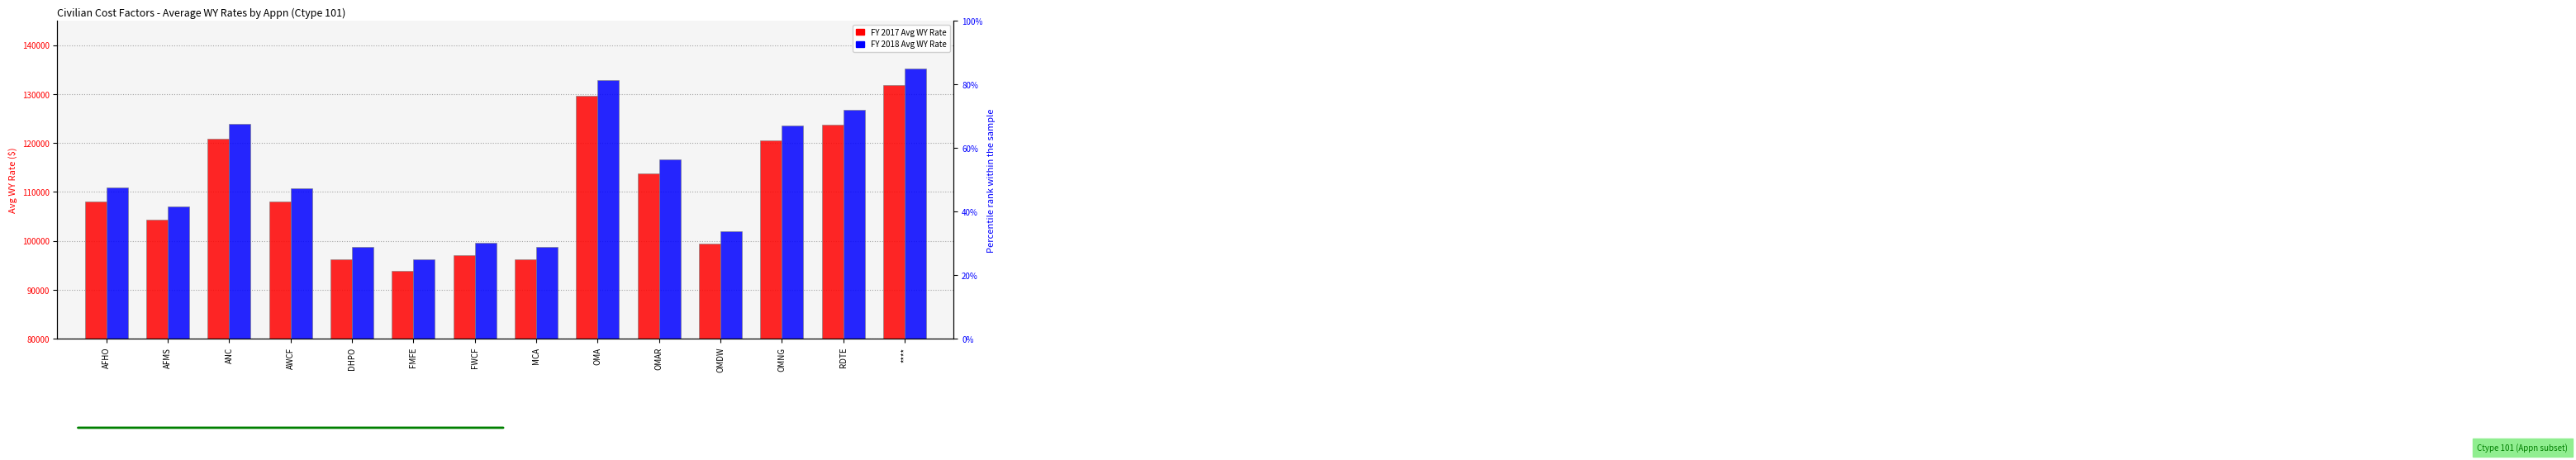

Rank the series by their maximum value, from lowest to highest.

FY 2017 Avg WY Rate, FY 2018 Avg WY Rate